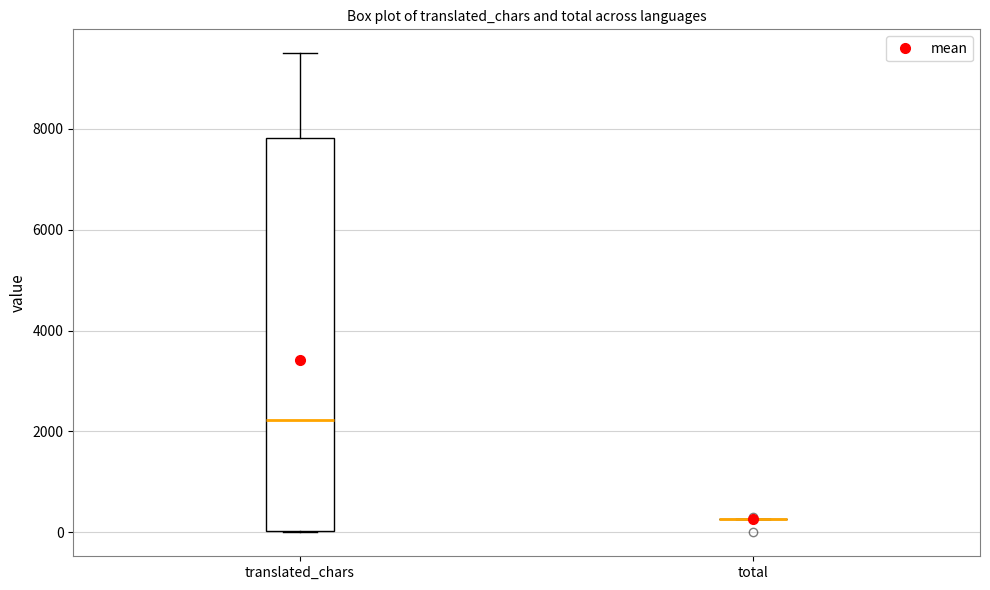

Where does the median line of the box for translated_chars sit on the y-axis? The values are not printed on the chart, so give them approximately, as read against the axis.

2200